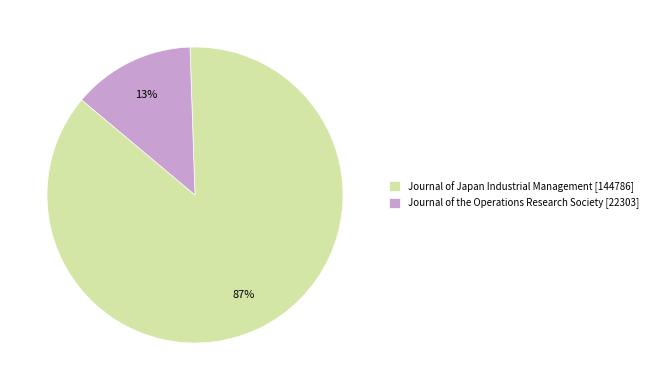

Is it true that Journal of the Operations Research Society is 6% of the pie?

False